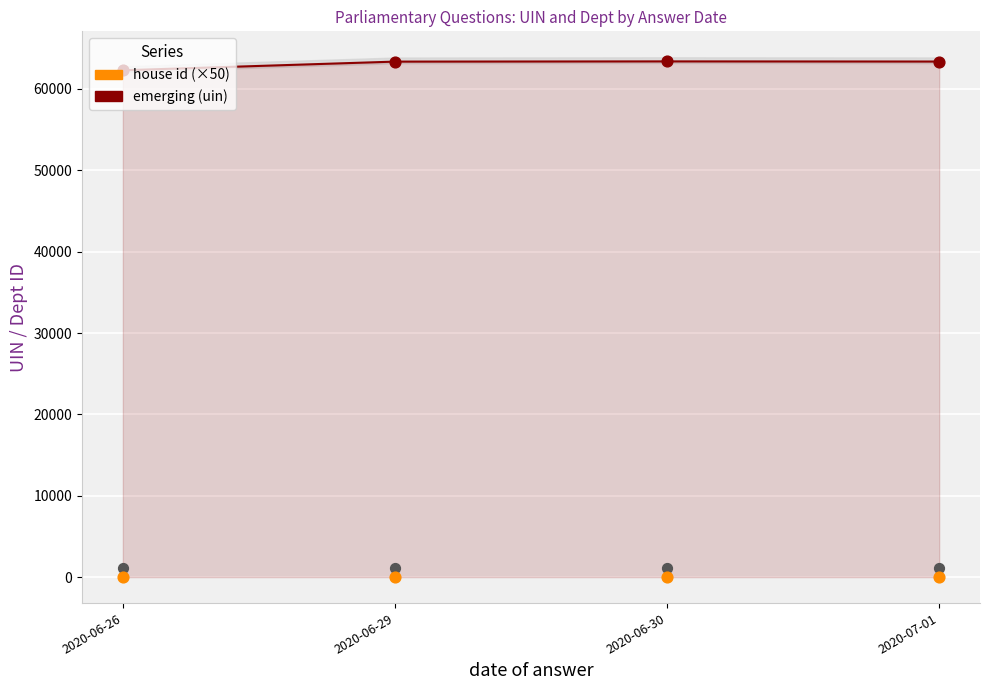

At which category is the sum across all series the highest?

2020-06-30